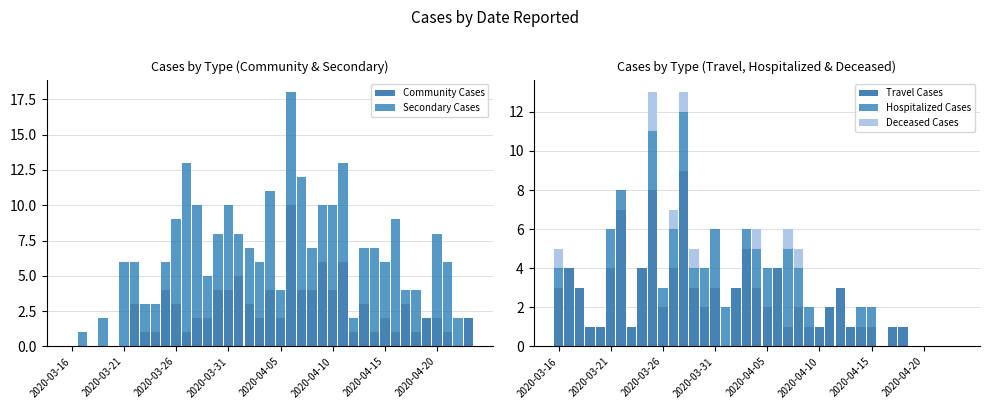

How many data points in Hospitalized Cases are above 0?

19